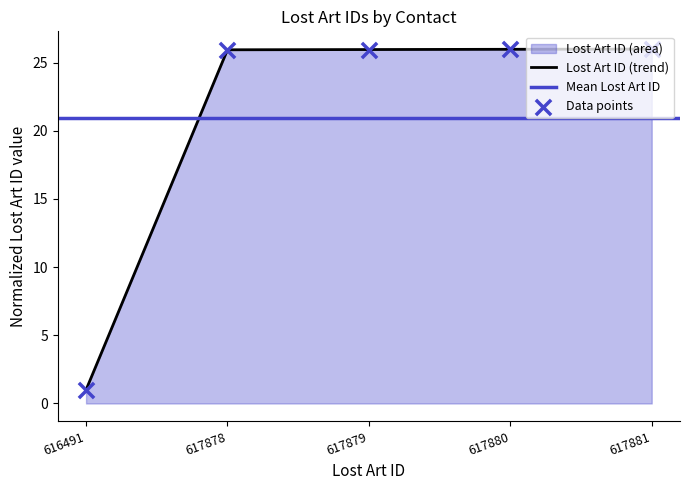

What is the lowest value of the Lost Art ID (trend) series?

1.0